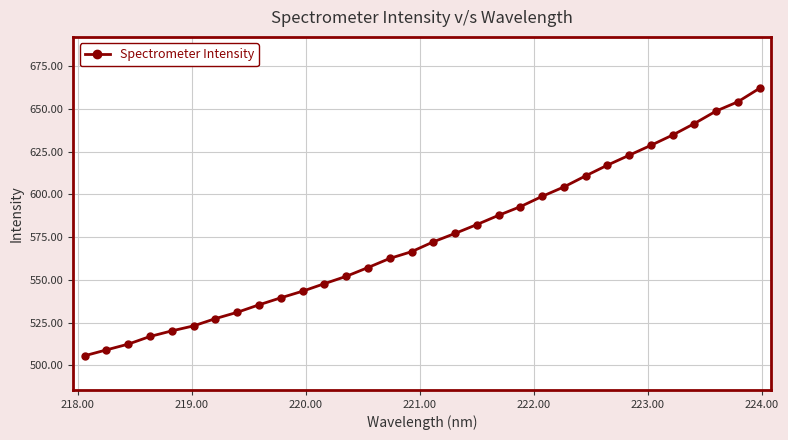

How many lines are shown in the chart?

1